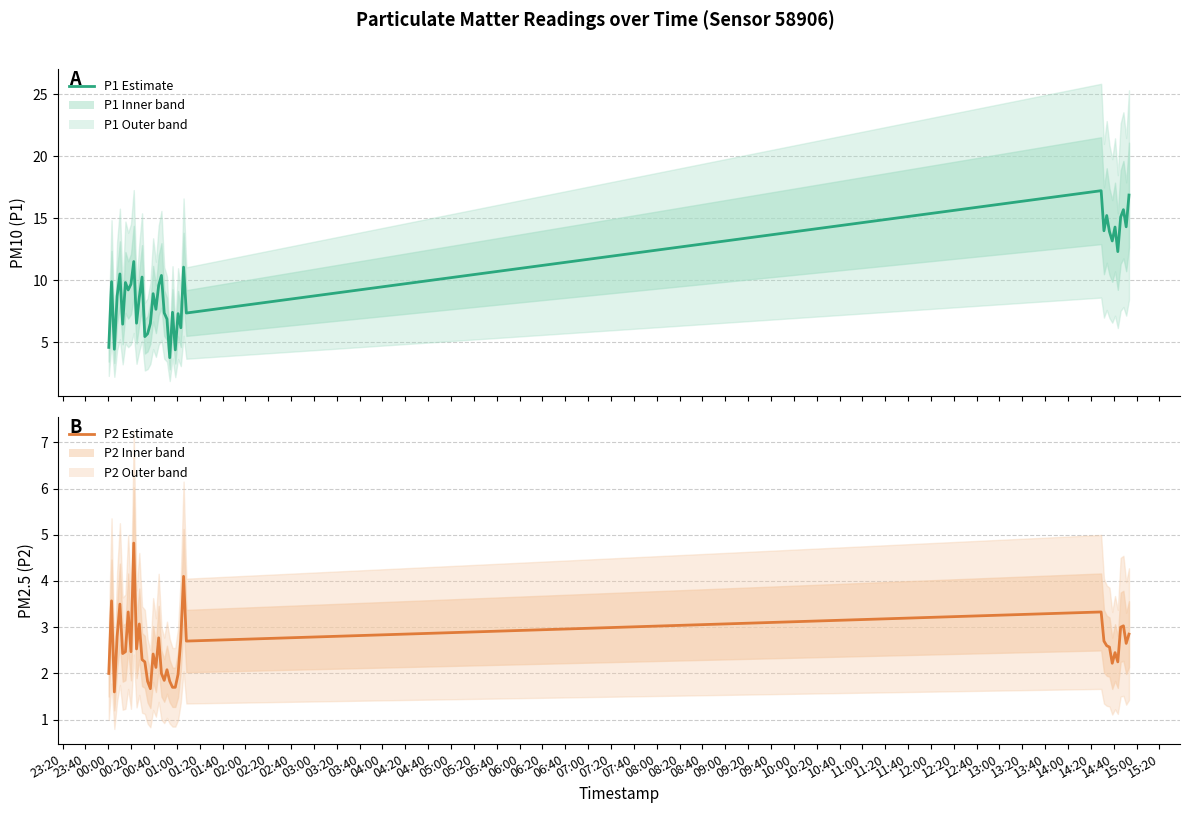

List the series in order of their peak value, highest first.

P1 Estimate, P2 Estimate